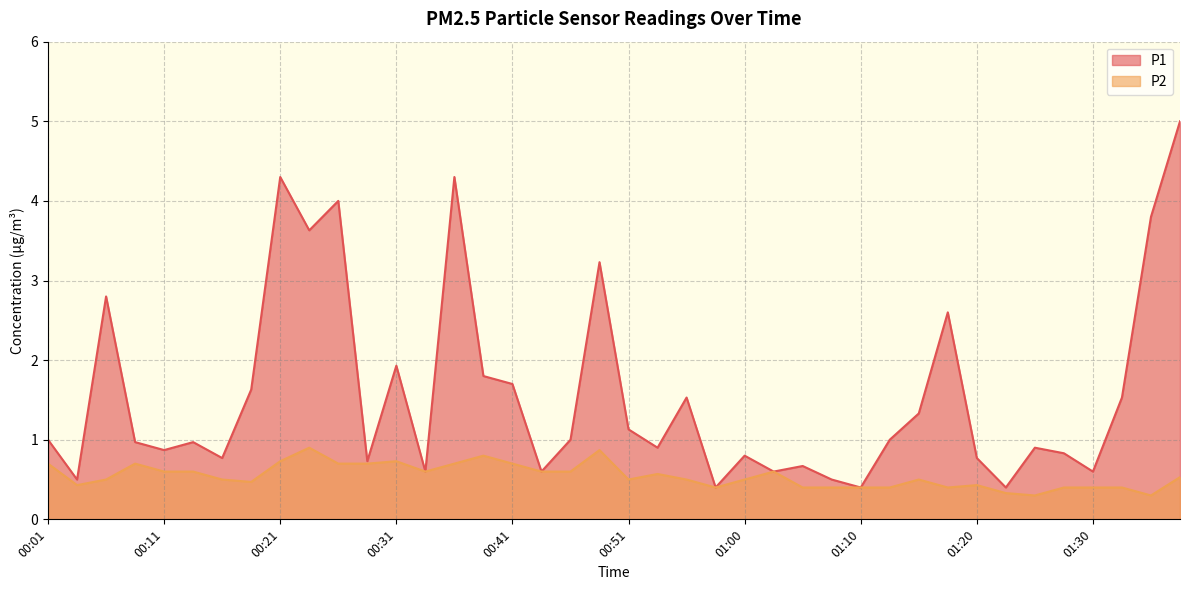

Where is the first local maximum for P2?

00:08